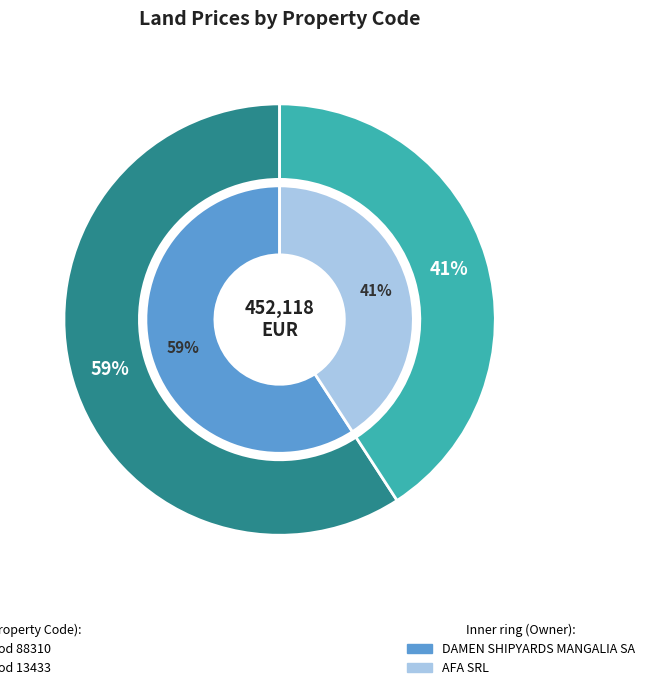

Which slice is the smallest?

13433